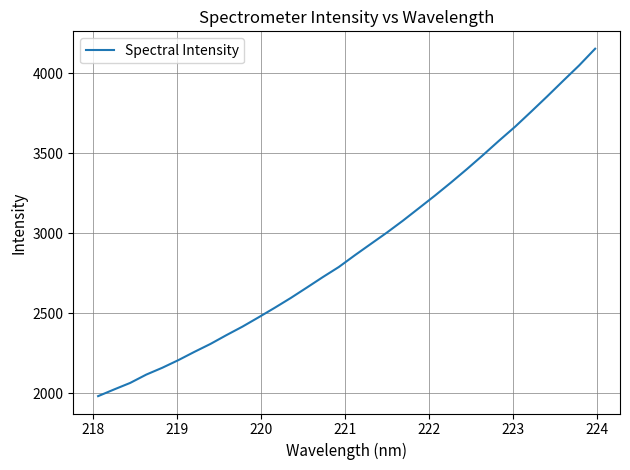

How many values exceed 2862?

16